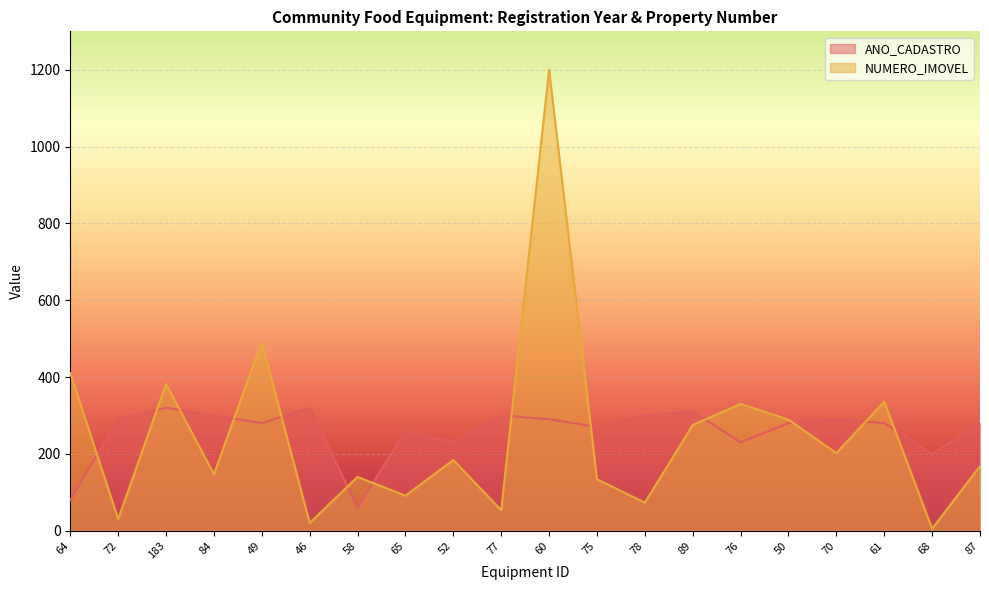

What is the label of the 15th point from the left?

76